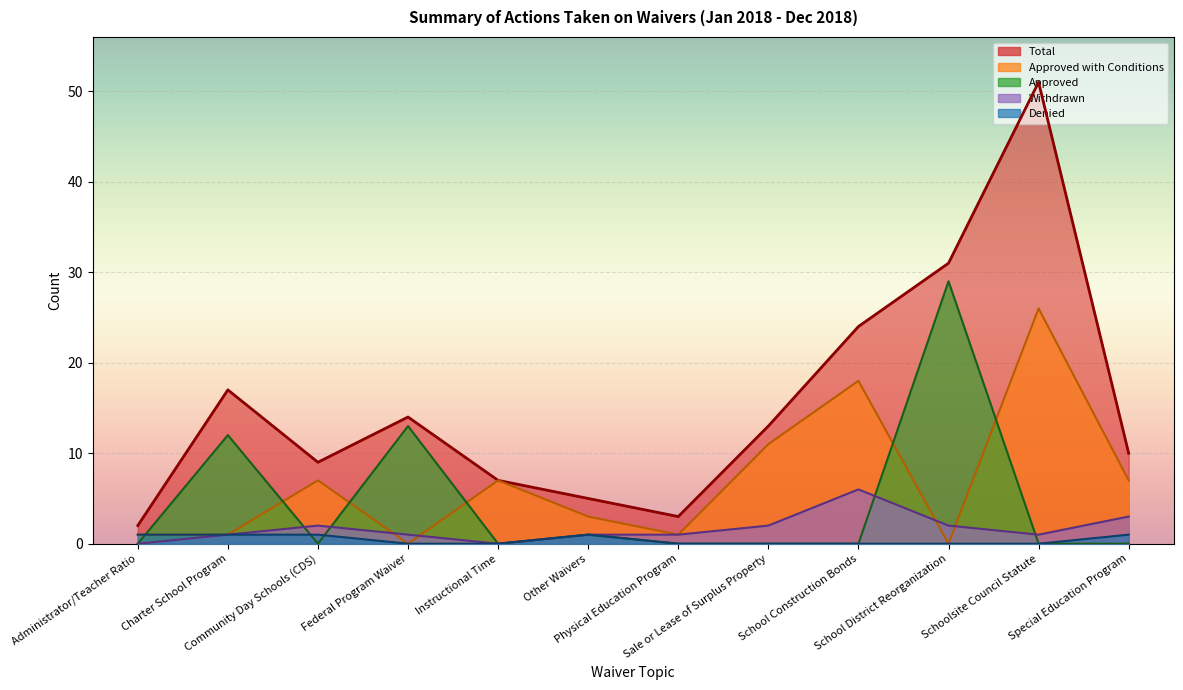

What is the difference between the highest and lowest values at Sale or Lease of Surplus Property?

13